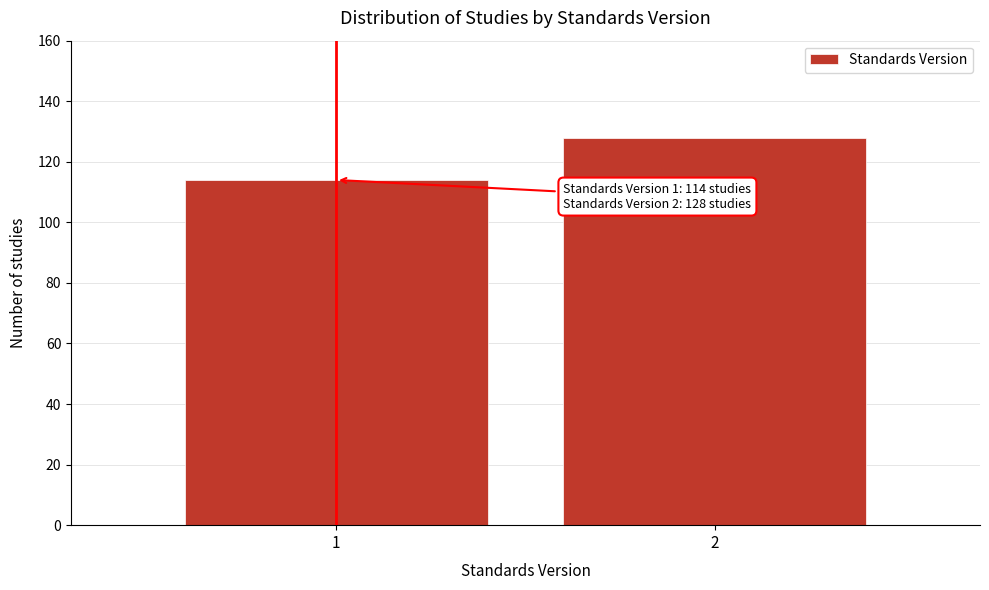

Reading left to right, transcribe all the data shown in this chart.

114	128